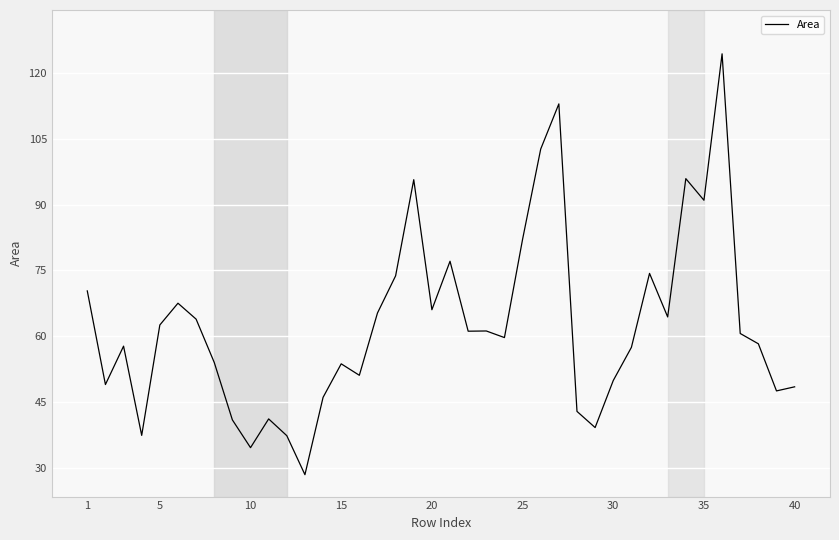

What is the difference between the maximum and minimum values?

96.0